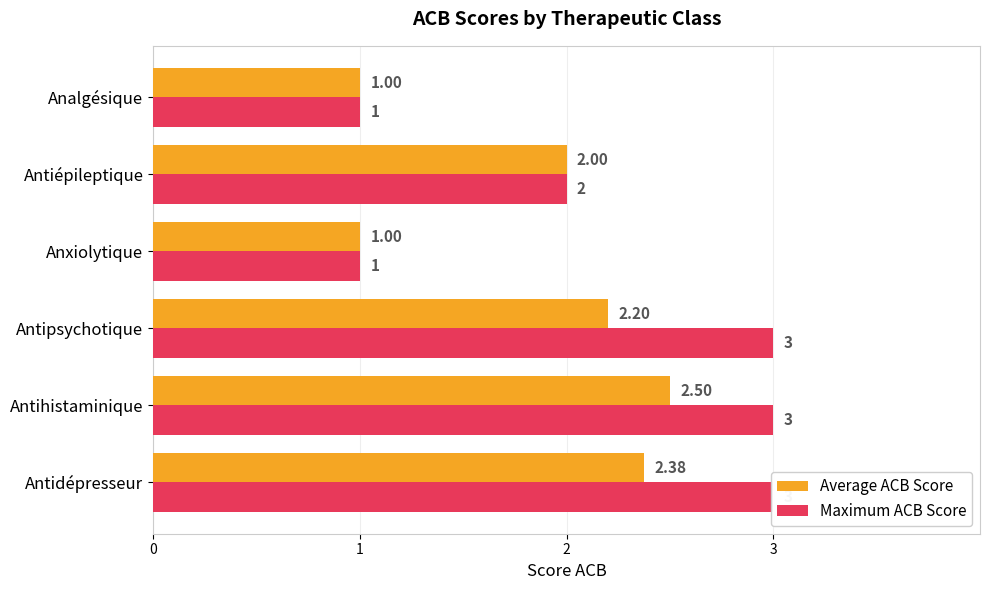

What is the difference between the maximum and minimum values in the Average ACB Score series?

1.5